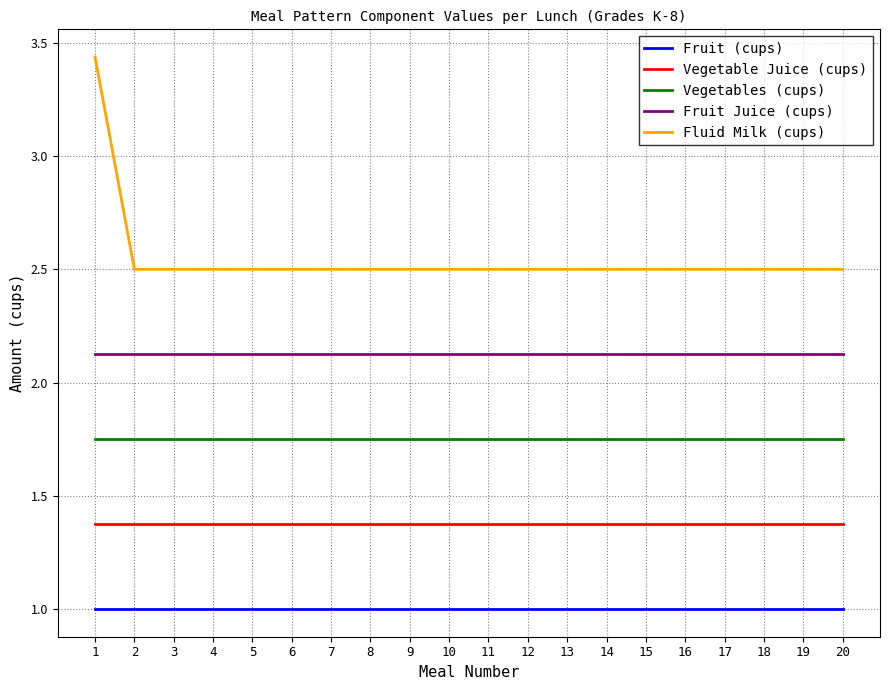

True or false: Fruit Juice (cups) and Fluid Milk (cups) cross at least once.

False